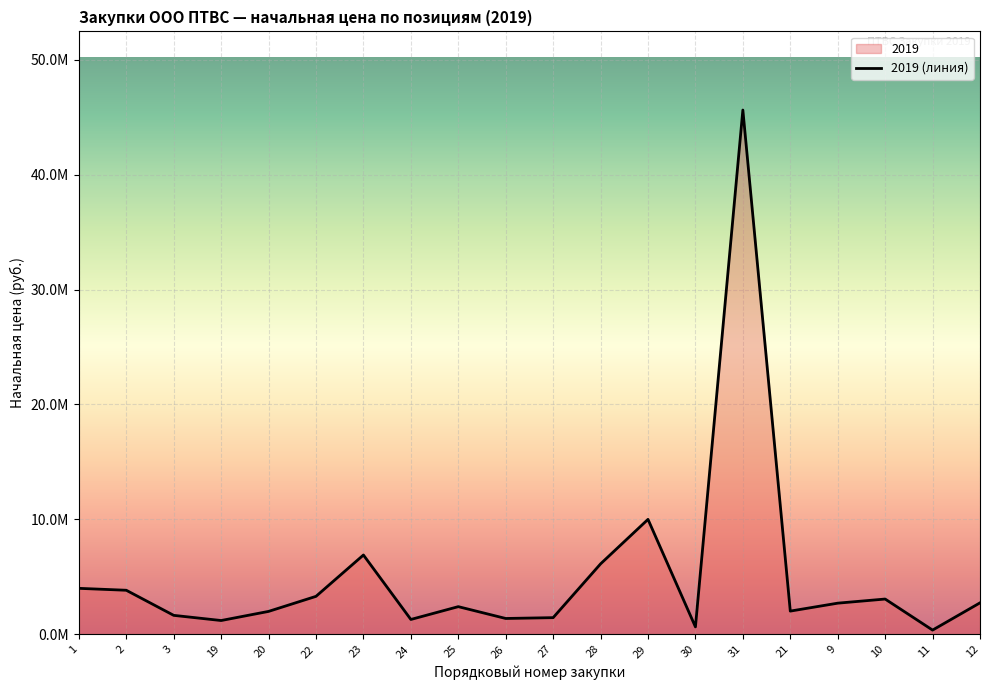

Which category has the lowest value across all series?

11